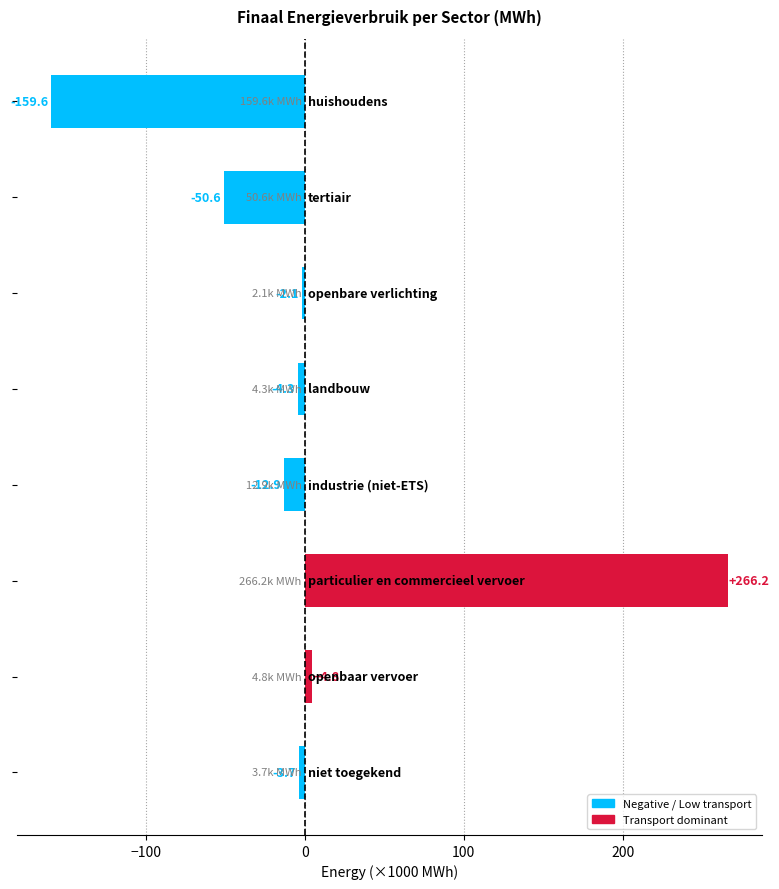

Reading top to bottom, transcribe all the data shown in this chart.

-159.6	-50.6	-2.1	-4.3	-12.9	266.2	4.8	-3.7